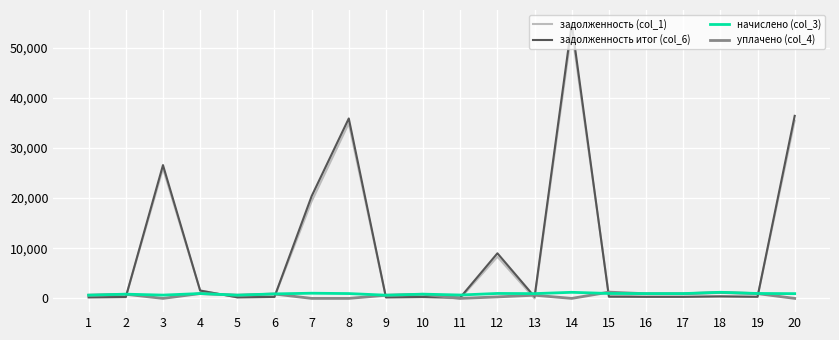

At which category is the sum across all series the highest?

14